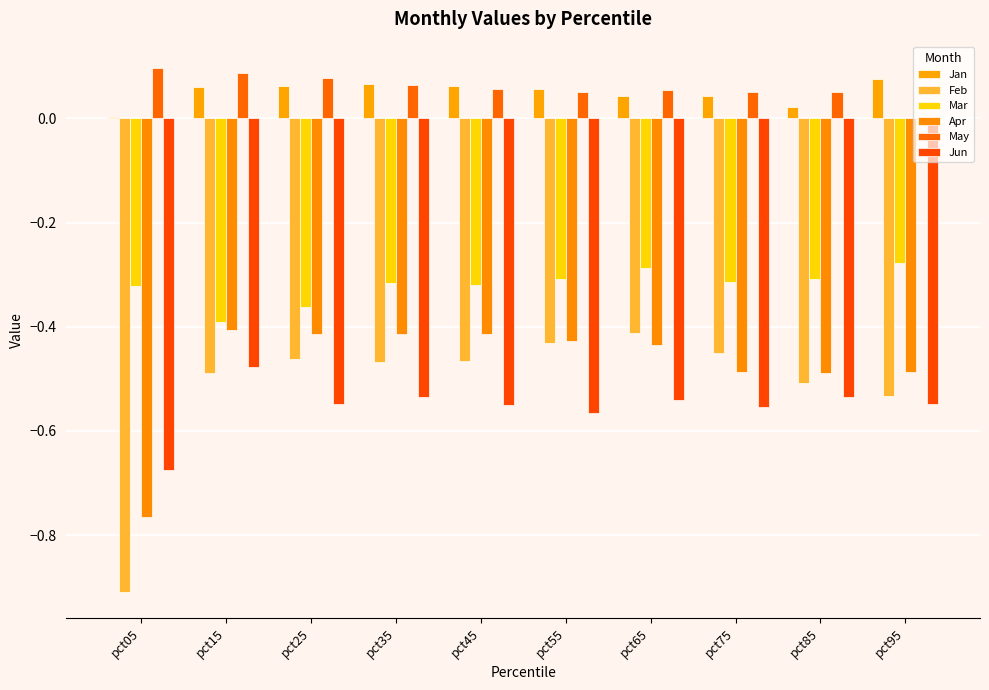

At how many categories does at least one series exceed 0?

10